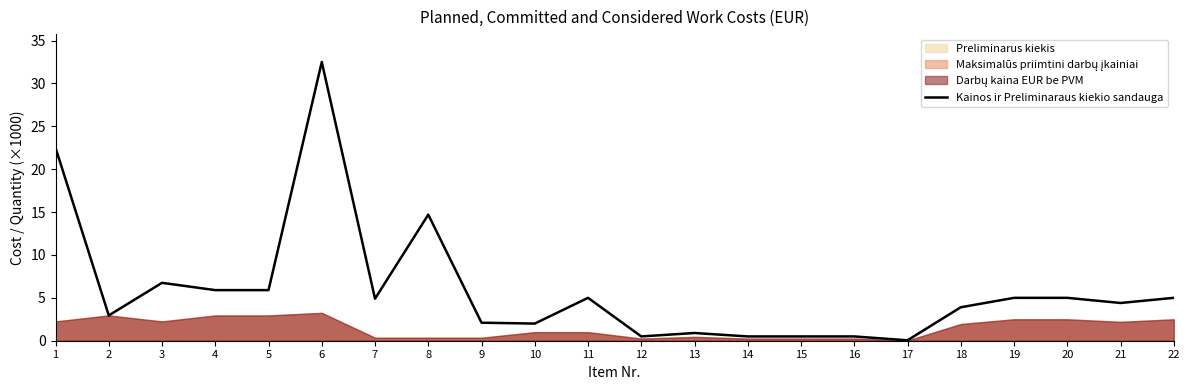

Which category has the lowest value across all series?

17